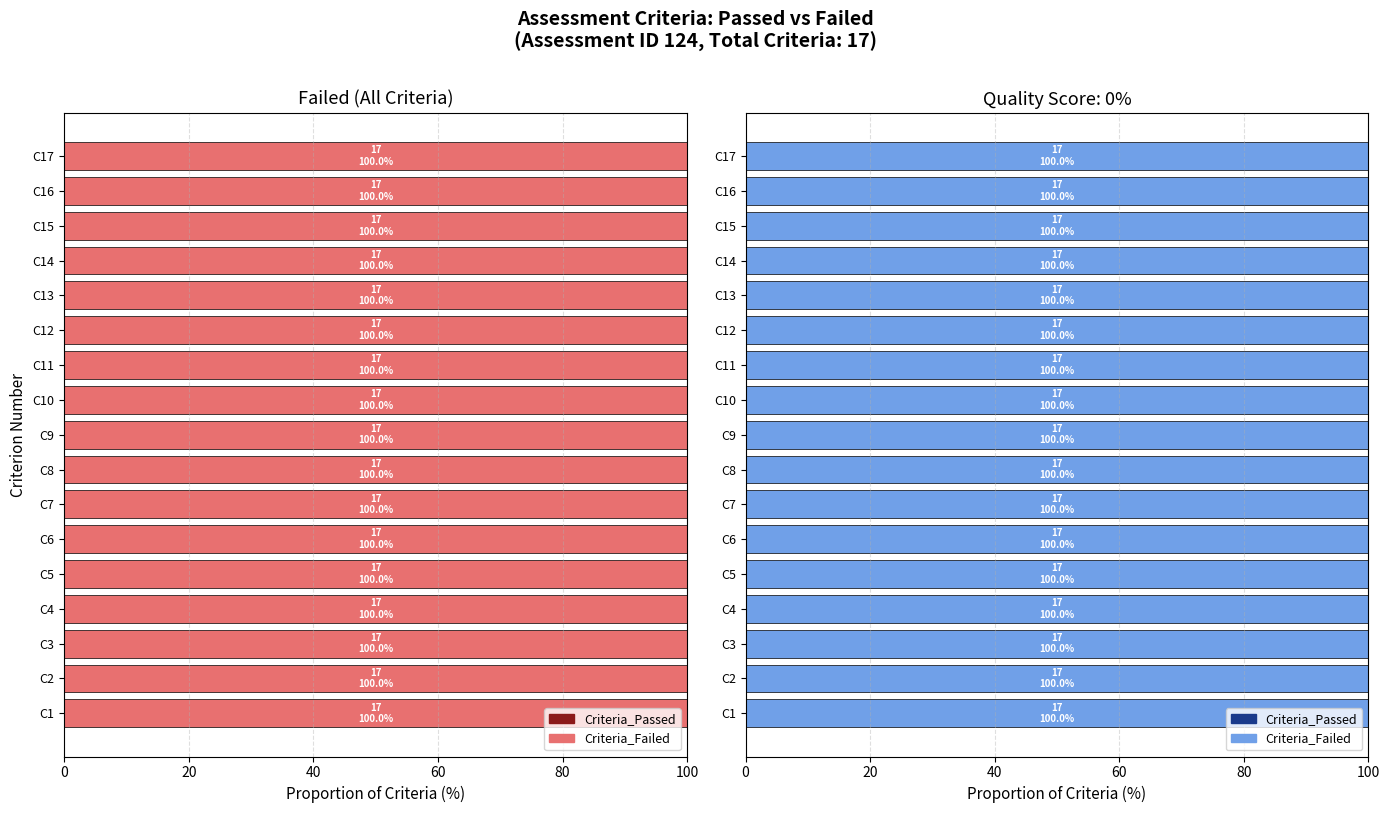

The Criteria_Failed series shows 17 at Criterion 7. True or false?

True